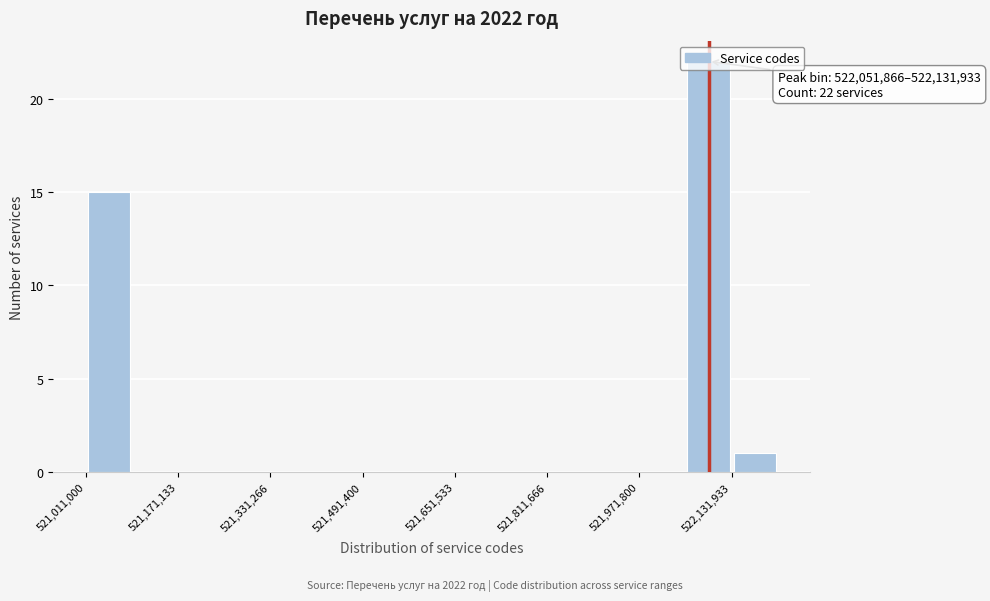

Over which range of the x-axis is the bar tallest?

522060000 to 522140000